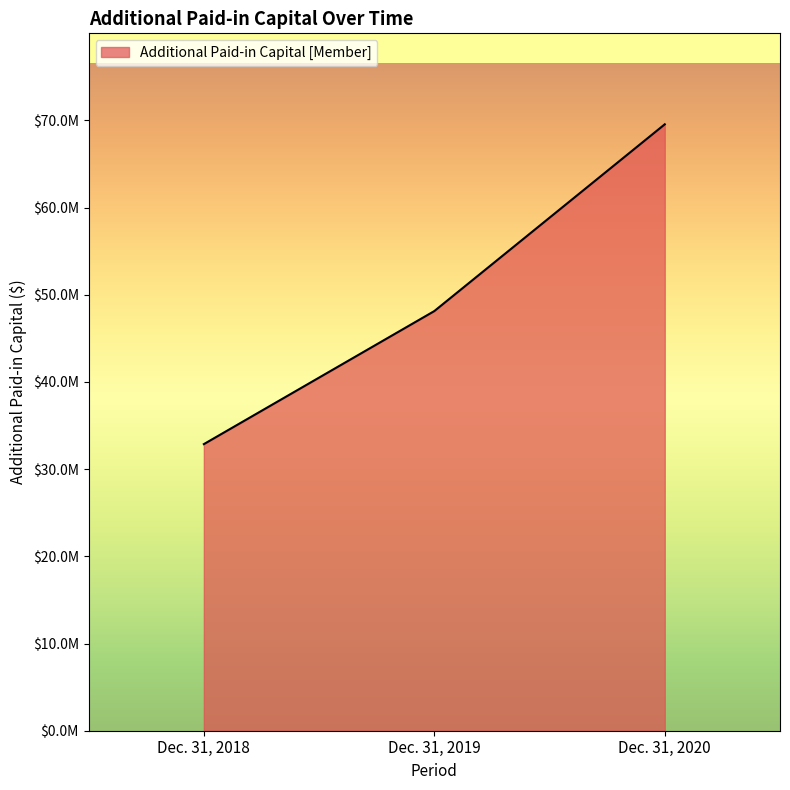

Rank the categories by value from highest to lowest.

Dec. 31, 2020, Dec. 31, 2019, Dec. 31, 2018